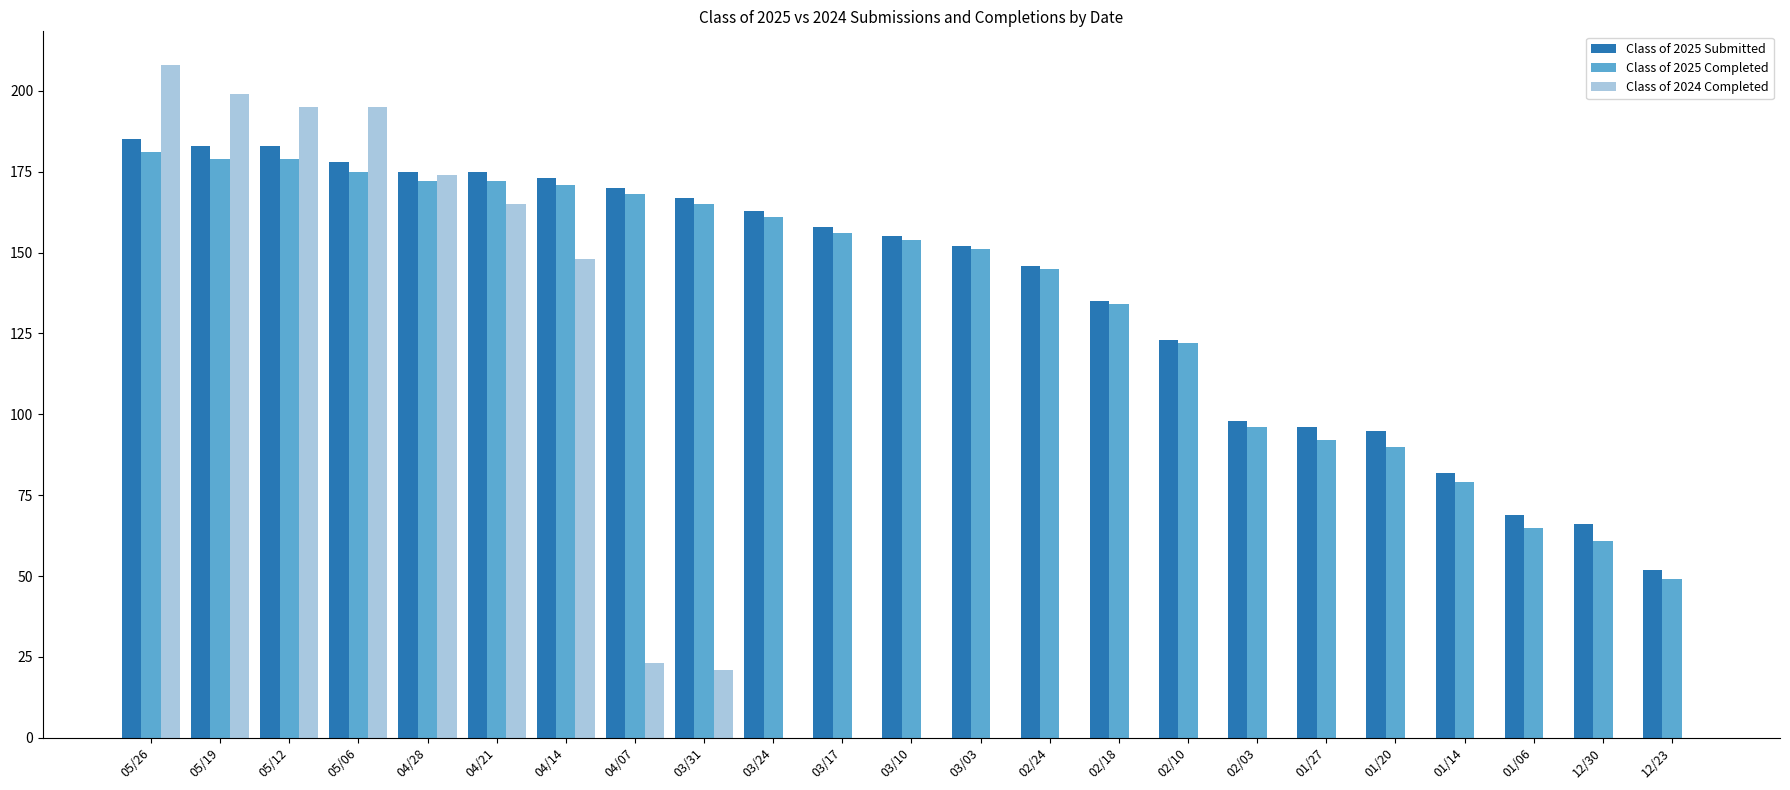

What is the total value across all series at 02/24?

291